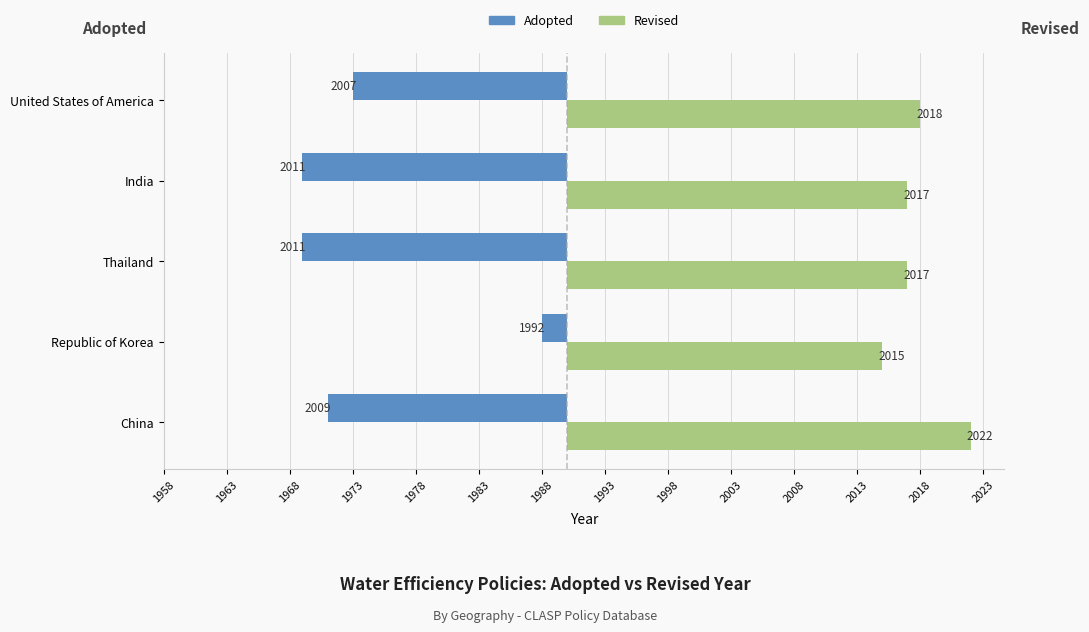

What are all the series names shown in the legend?

Adopted, Revised